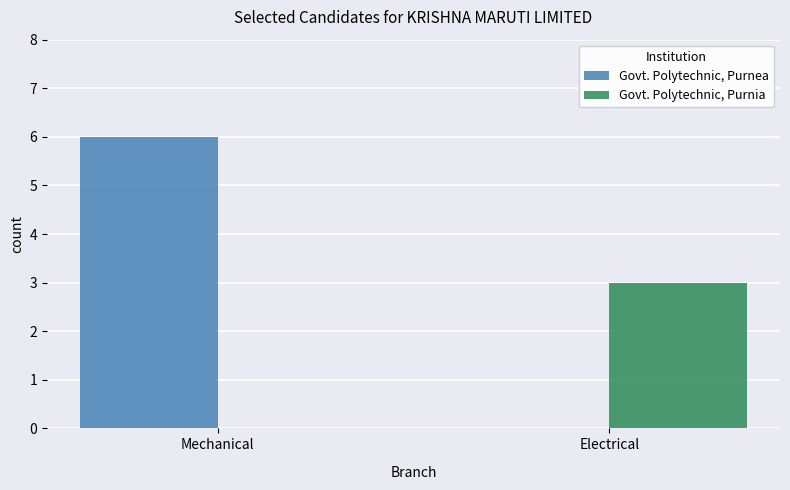

The Govt. Polytechnic, Purnia series shows 1 at Electrical. True or false?

False